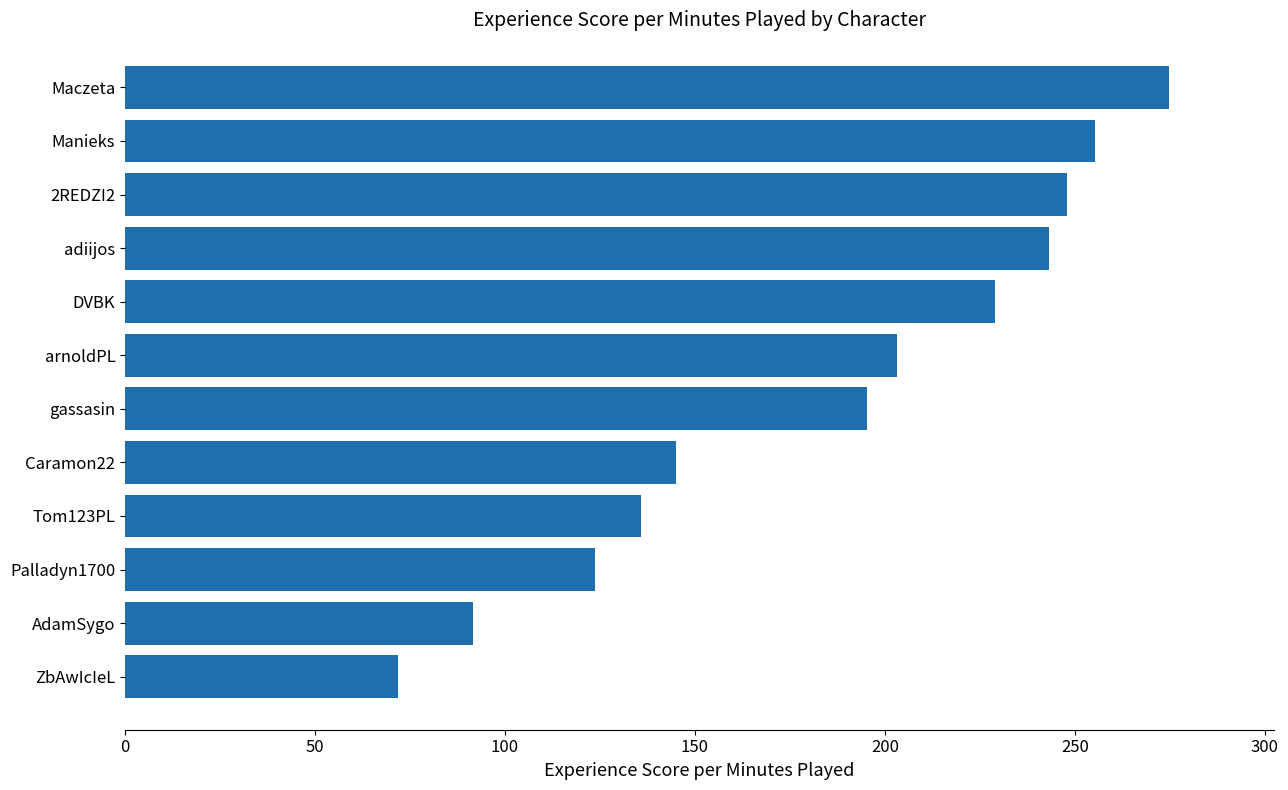

What is the difference between the maximum and minimum values?

203.1